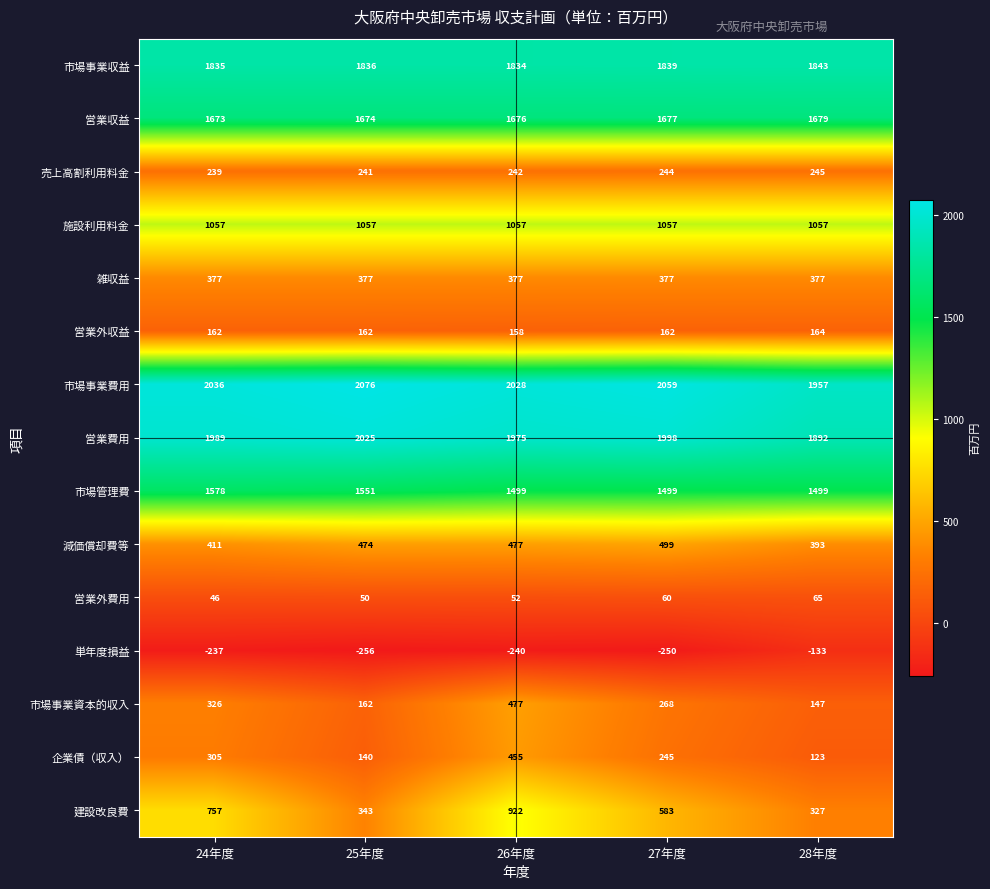

What is the maximum value for 営業費用?

2025